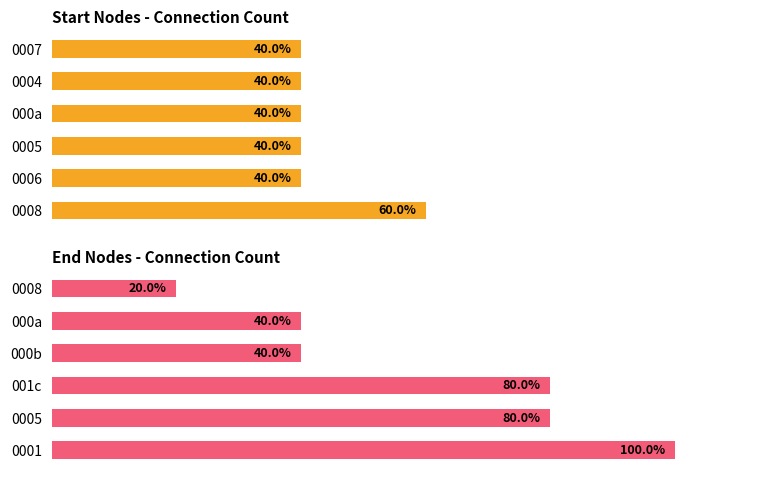

Which series has the largest total across all categories?

End Nodes - Connection Count